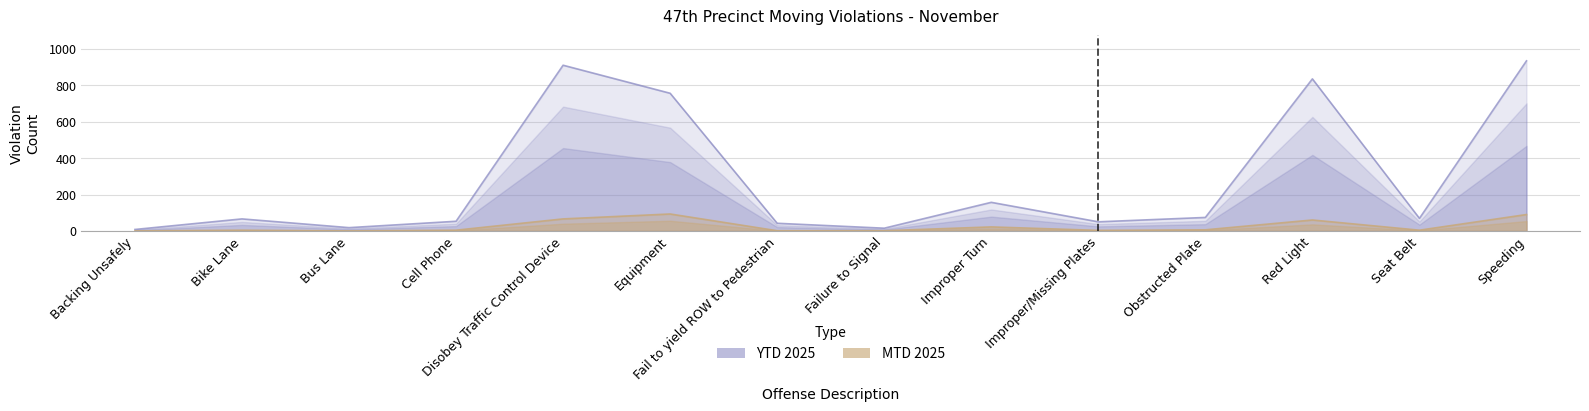

The MTD 2025 series shows 1 at Seat Belt. True or false?

False